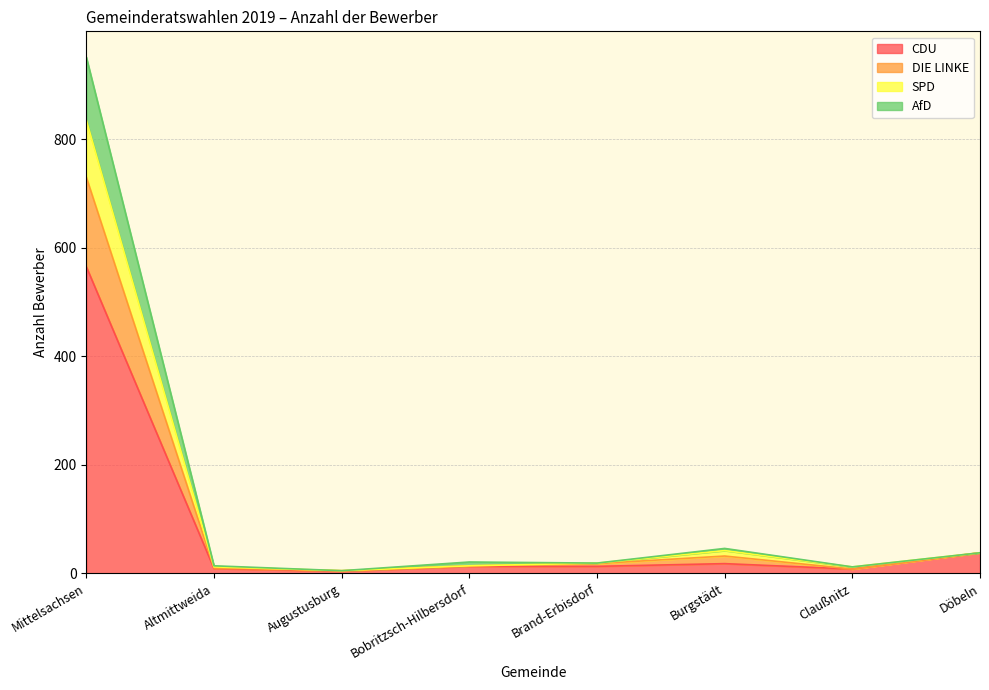

What is the total value across all series at Augustusburg?

5